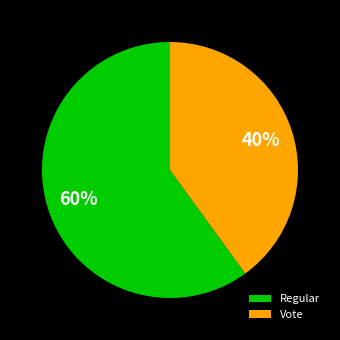

Approximately how many times larger is the value at Vote compared to Regular?

0.7